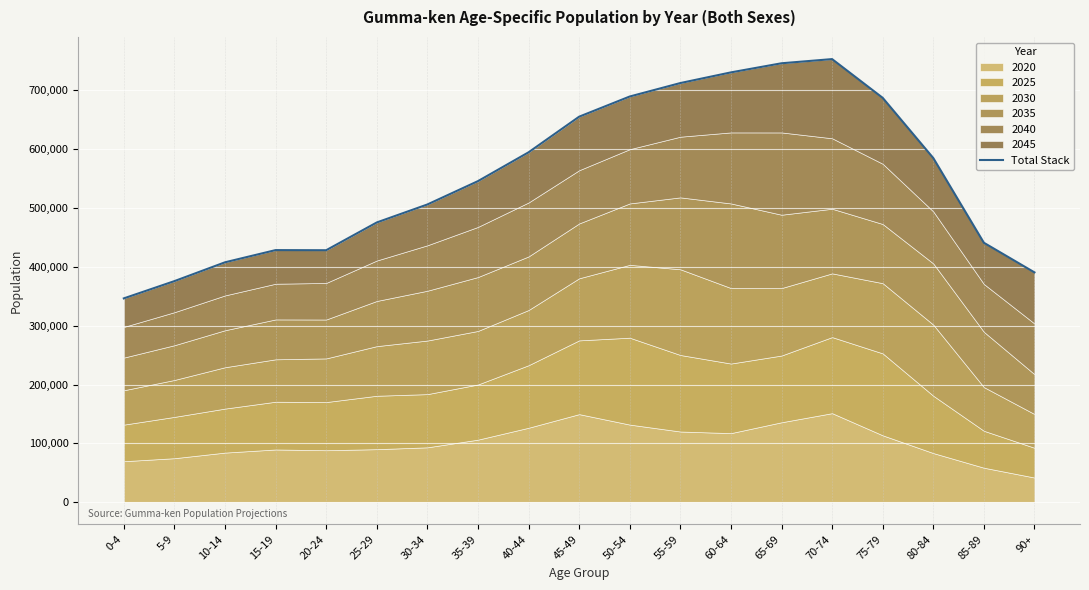

True or false: the data shows 428225 at 20-24.

True